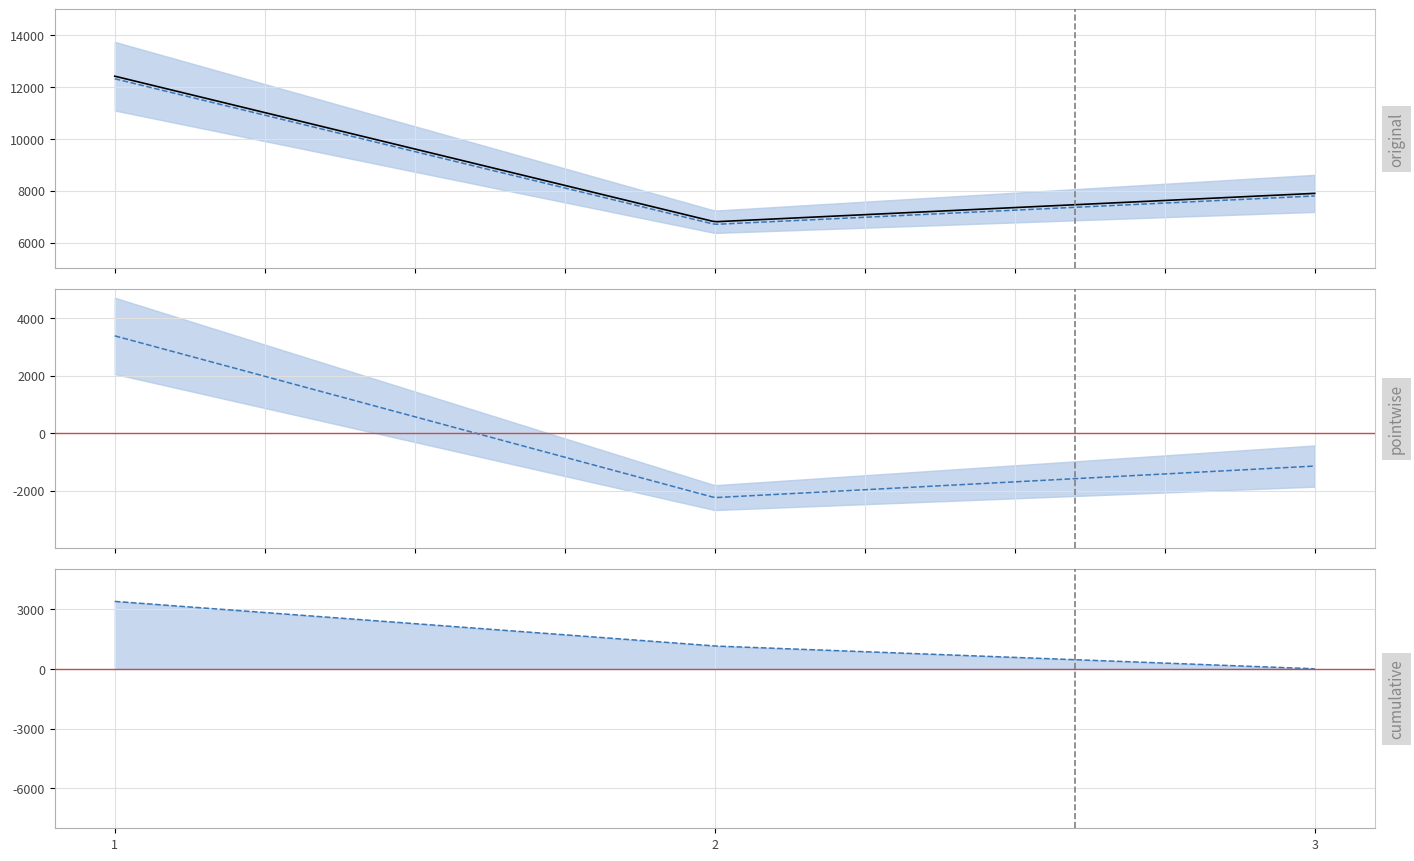

How many lines are shown in the chart?

5